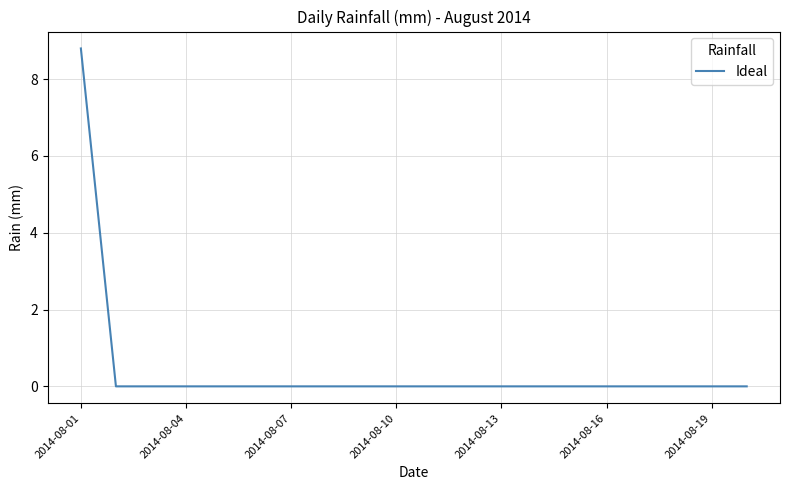

What is the maximum value shown in the chart?

8.8